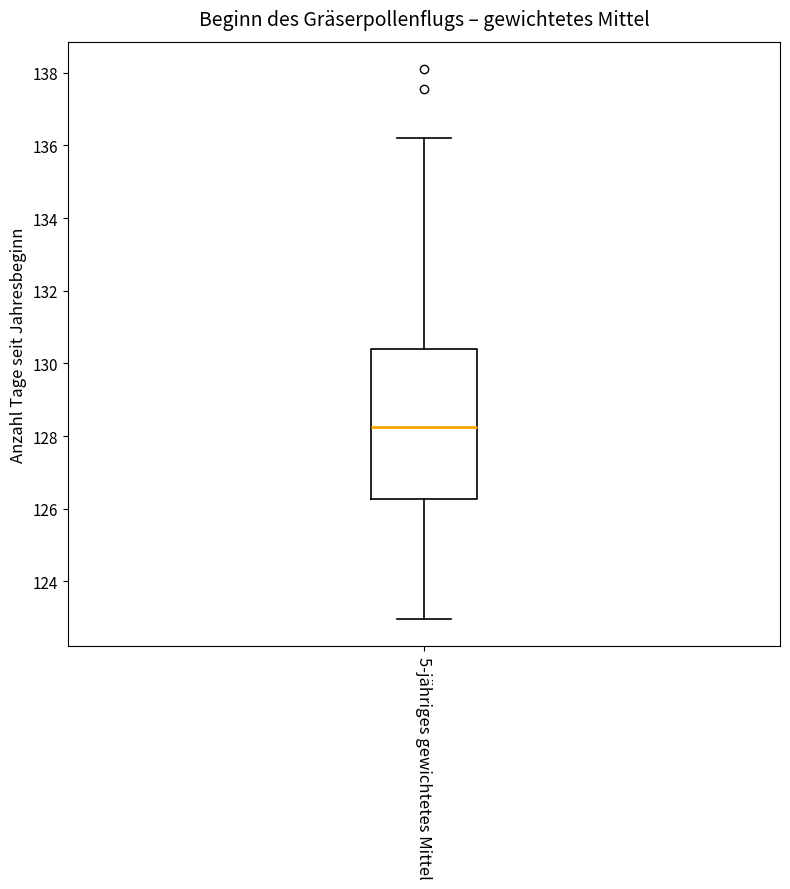

Where does the lower whisker of the box for 5-jähriges gewichtetes Mittel end on the y-axis? The values are not printed on the chart, so give them approximately, as read against the axis.

123.0